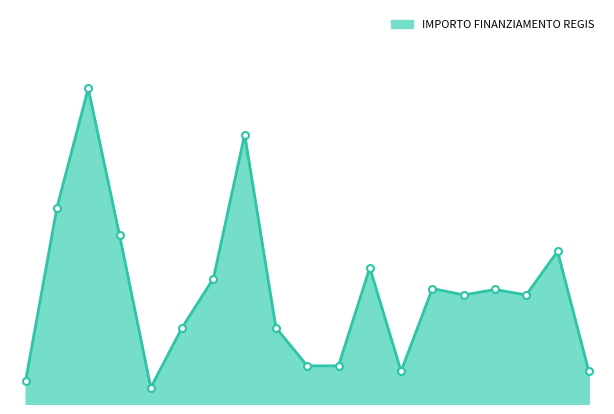

At which label is the value closest to 7396?

FILIGHERA